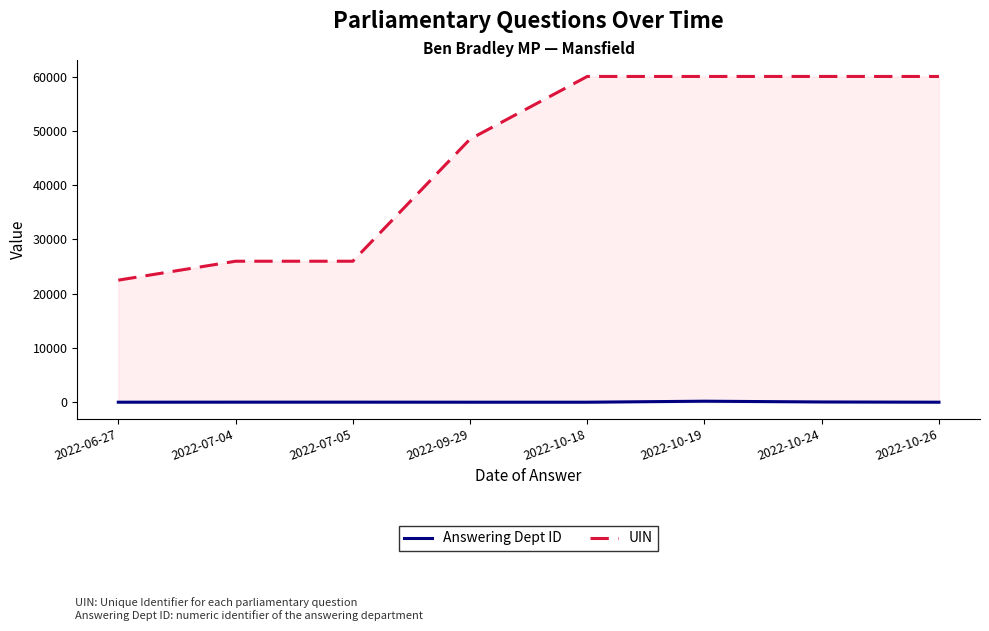

Which category has the highest value across all series?

2022-10-24